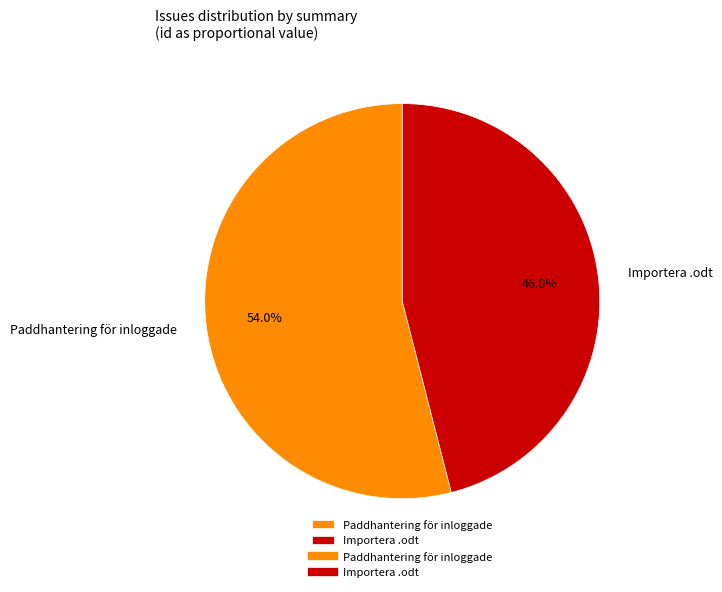

Is there any slice that represents more than half of the pie?

Yes